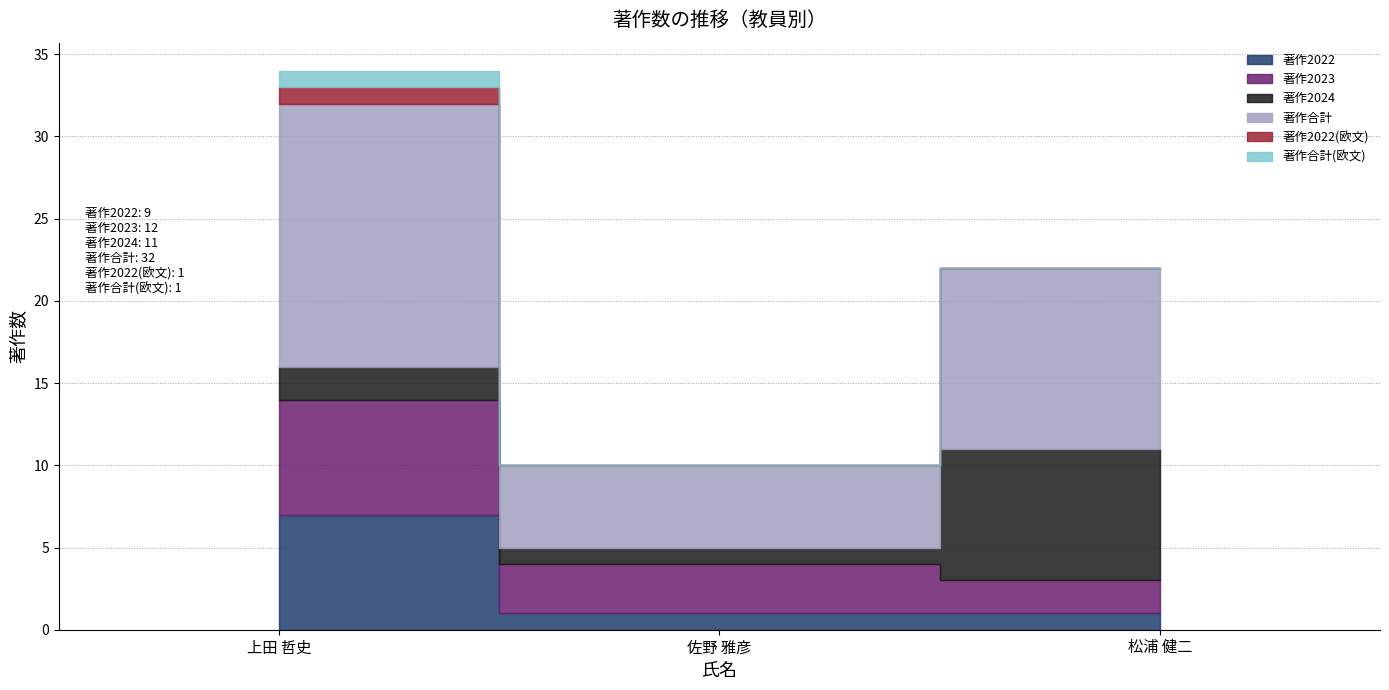

Reading right to left, what are all the values shown in this chart?

著作2022: 松浦 健二=1	佐野 雅彦=1	上田 哲史=7
著作2023: 松浦 健二=2	佐野 雅彦=3	上田 哲史=7
著作2024: 松浦 健二=8	佐野 雅彦=1	上田 哲史=2
著作合計: 松浦 健二=11	佐野 雅彦=5	上田 哲史=16
著作2022(欧文): 松浦 健二=0	佐野 雅彦=0	上田 哲史=1
著作合計(欧文): 松浦 健二=0	佐野 雅彦=0	上田 哲史=1